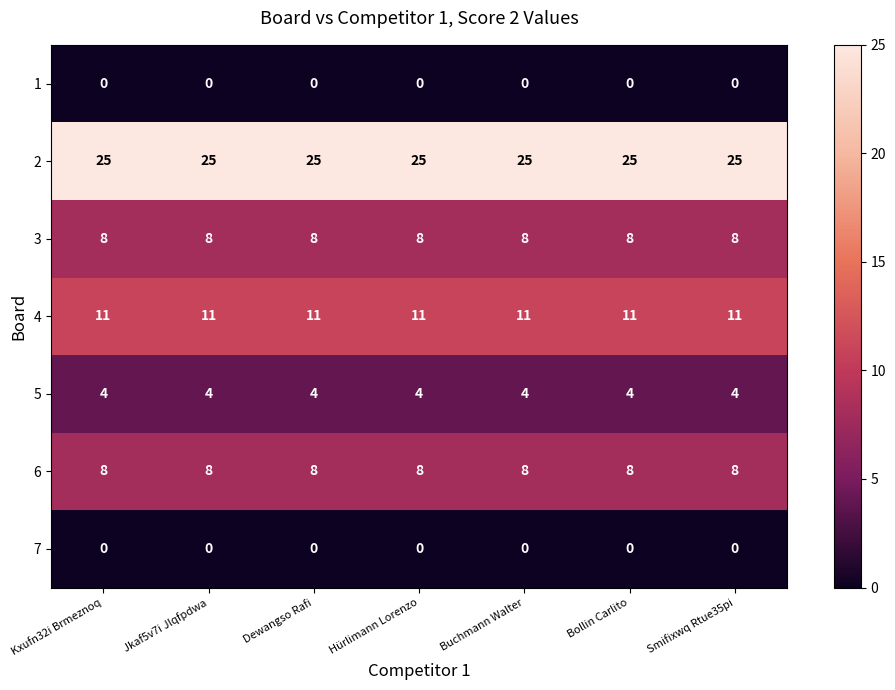

What is the spread (max minus min) of values at Hürlimann Lorenzo?

25